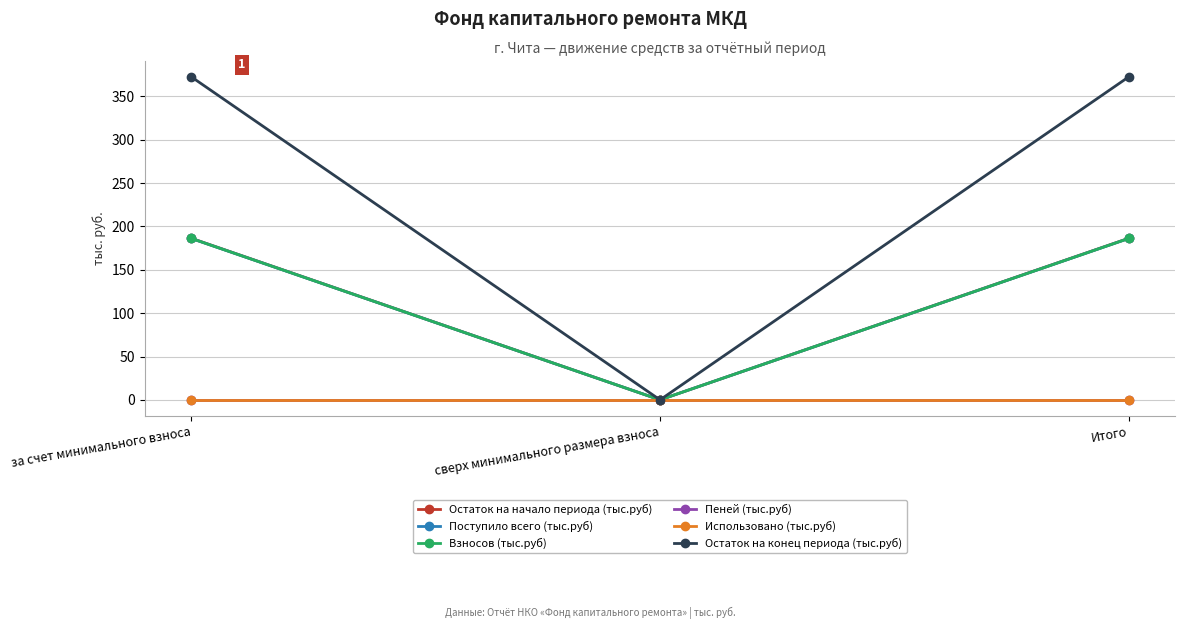

What is the average value of the Взносов (тыс.руб) series?

124.1